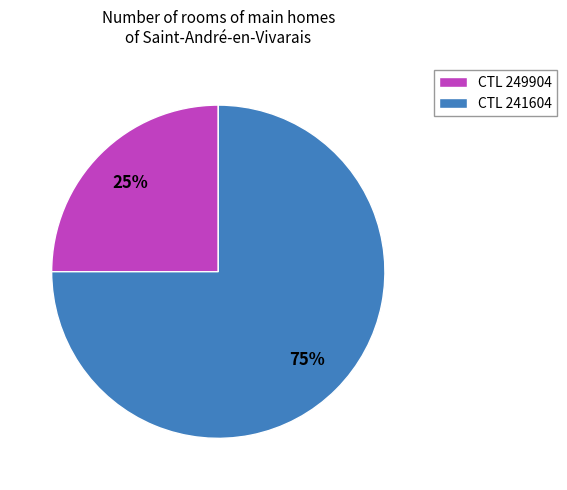

What is the largest slice in the pie chart?

CTL 241604